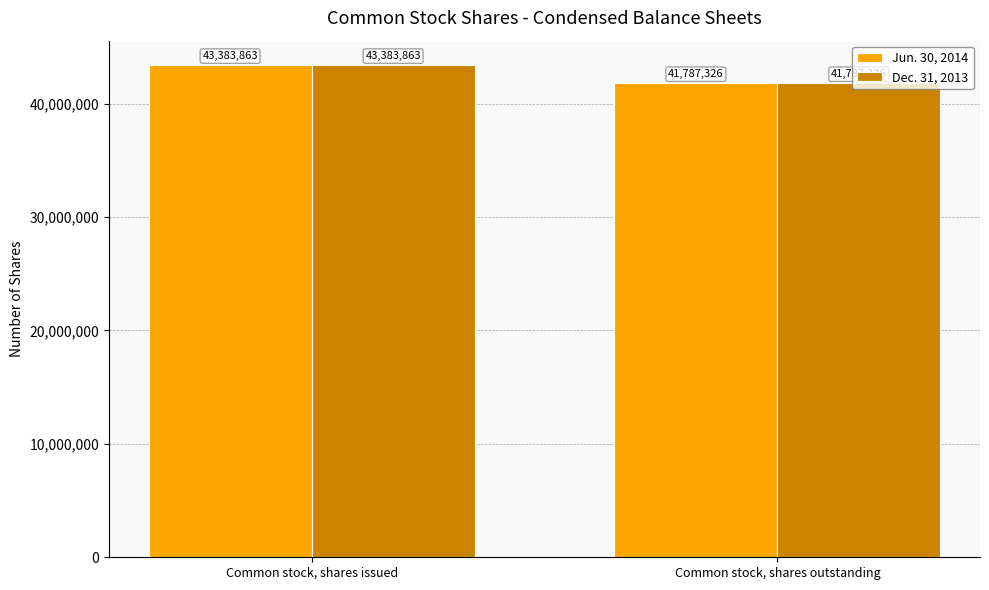

How many bars are there in total?

4